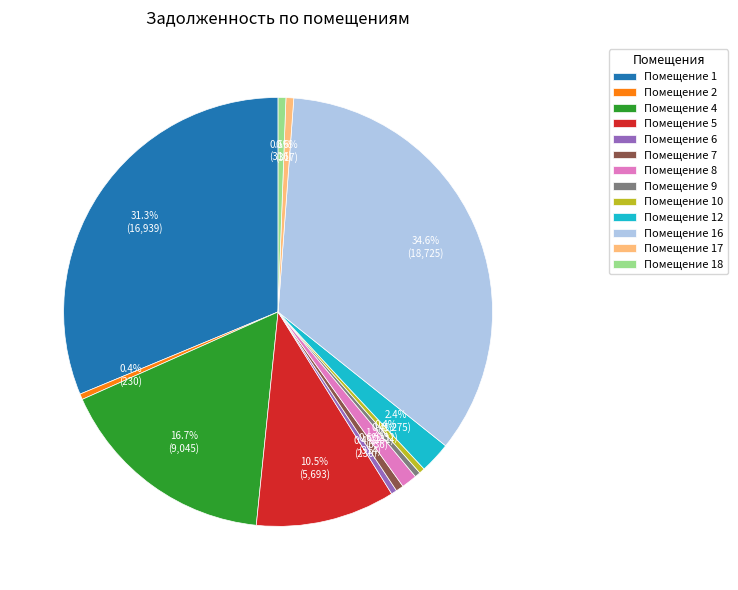

Which slice is the largest?

Помещение 16